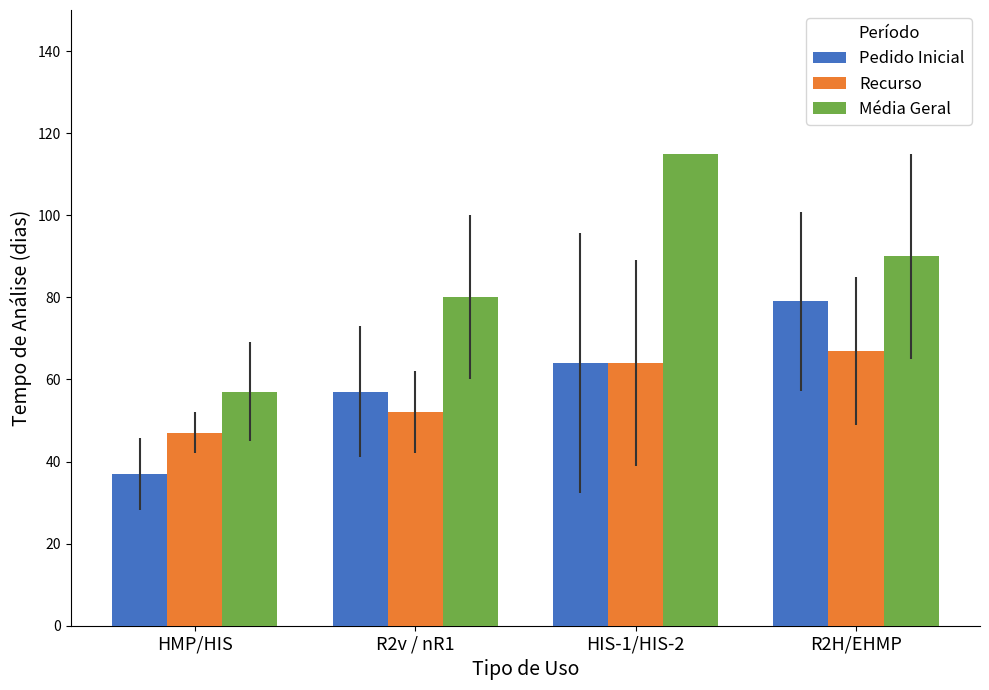

Where is Pedido Inicial nearest to the value 58?

R2v / nR1